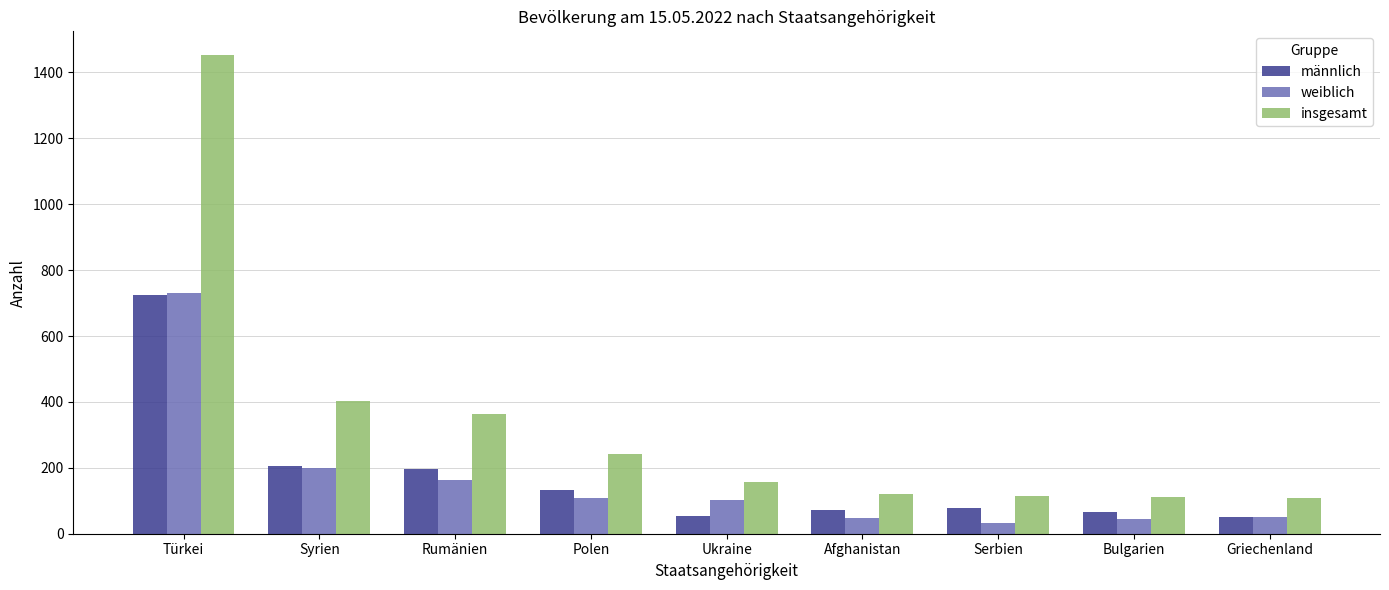

What is the total value across all series at Türkei?

2906